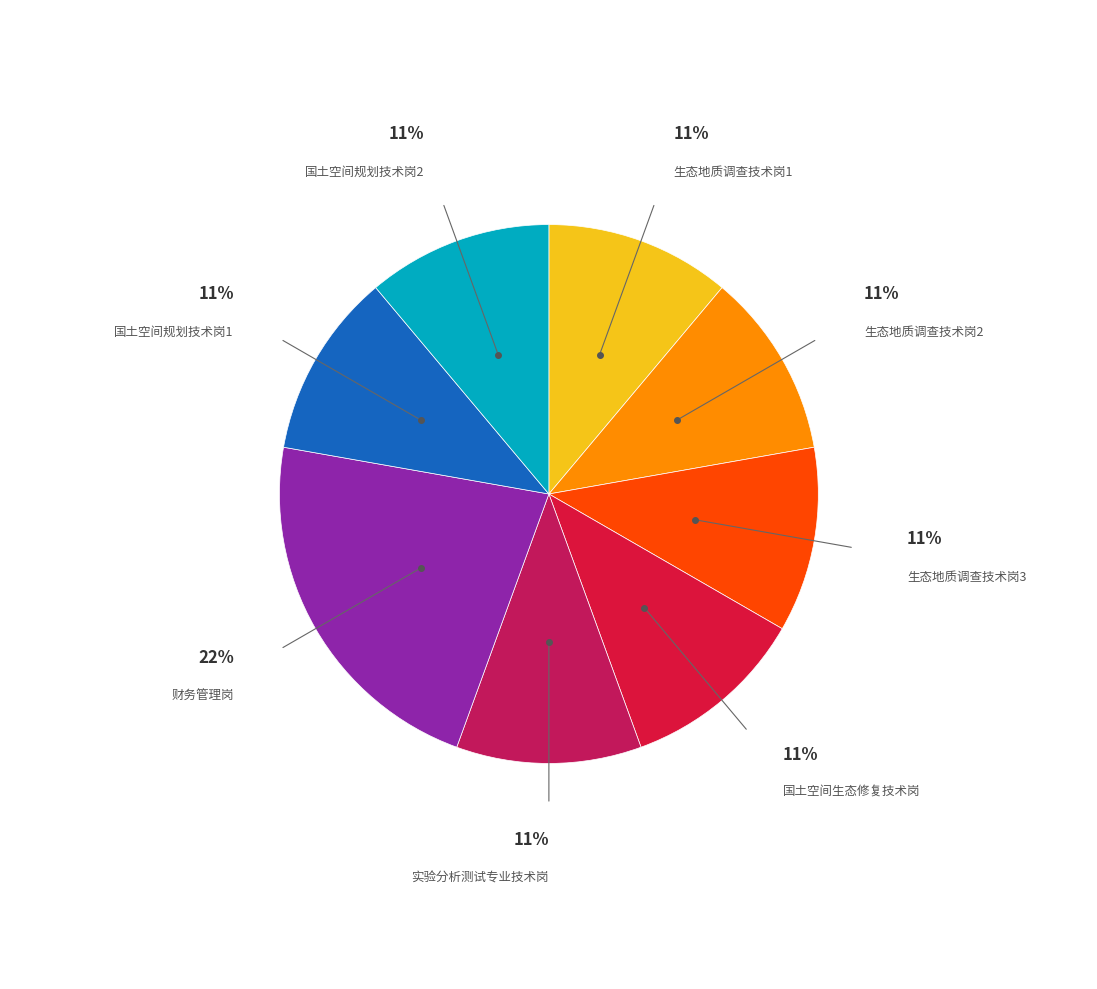

Is 生态地质调查技术岗1 the majority of the pie?

No